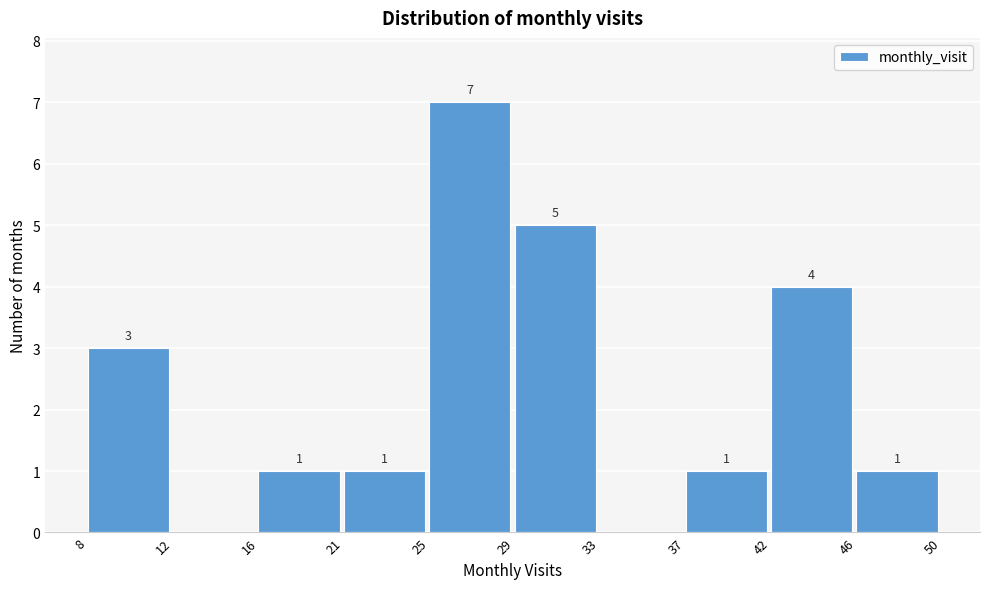

Which range on the x-axis has the tallest bar?

25 to 29